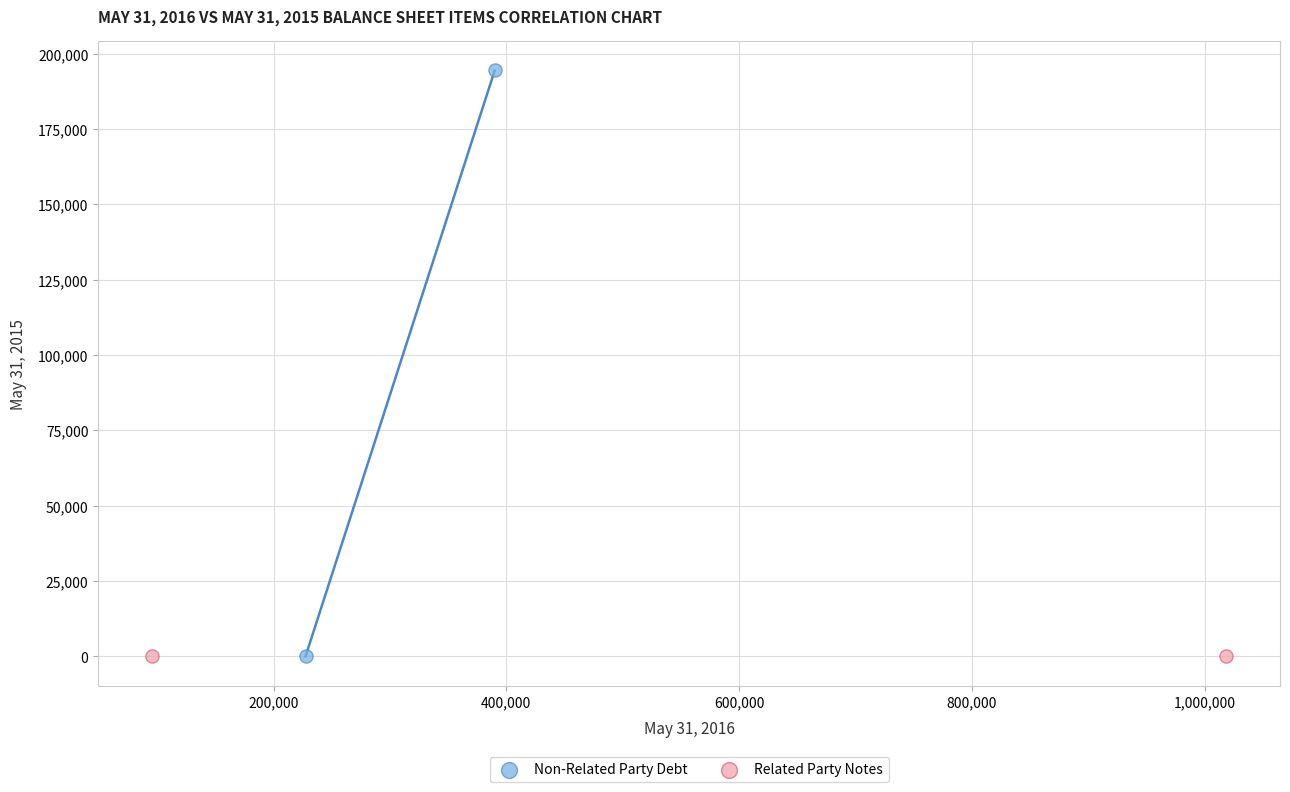

What are all the series names shown in the legend?

Non-Related Party Debt, Related Party Notes